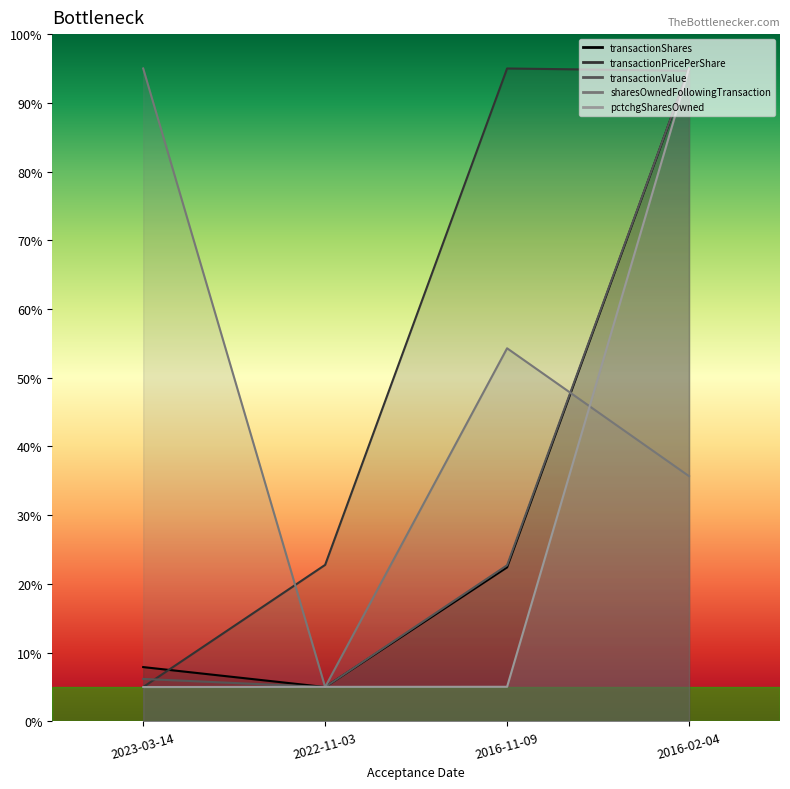

Reading right to left, transcribe all the data shown in this chart.

transactionShares: 95.0	22.4	5.0	7.9
transactionPricePerShare: 94.7	95.0	22.8	5.0
transactionValue: 95.0	22.7	5.0	6.2
sharesOwnedFollowingTransaction: 35.7	54.3	5.0	95.0
pctchgSharesOwned: 95.0	5.0	5.0	5.0